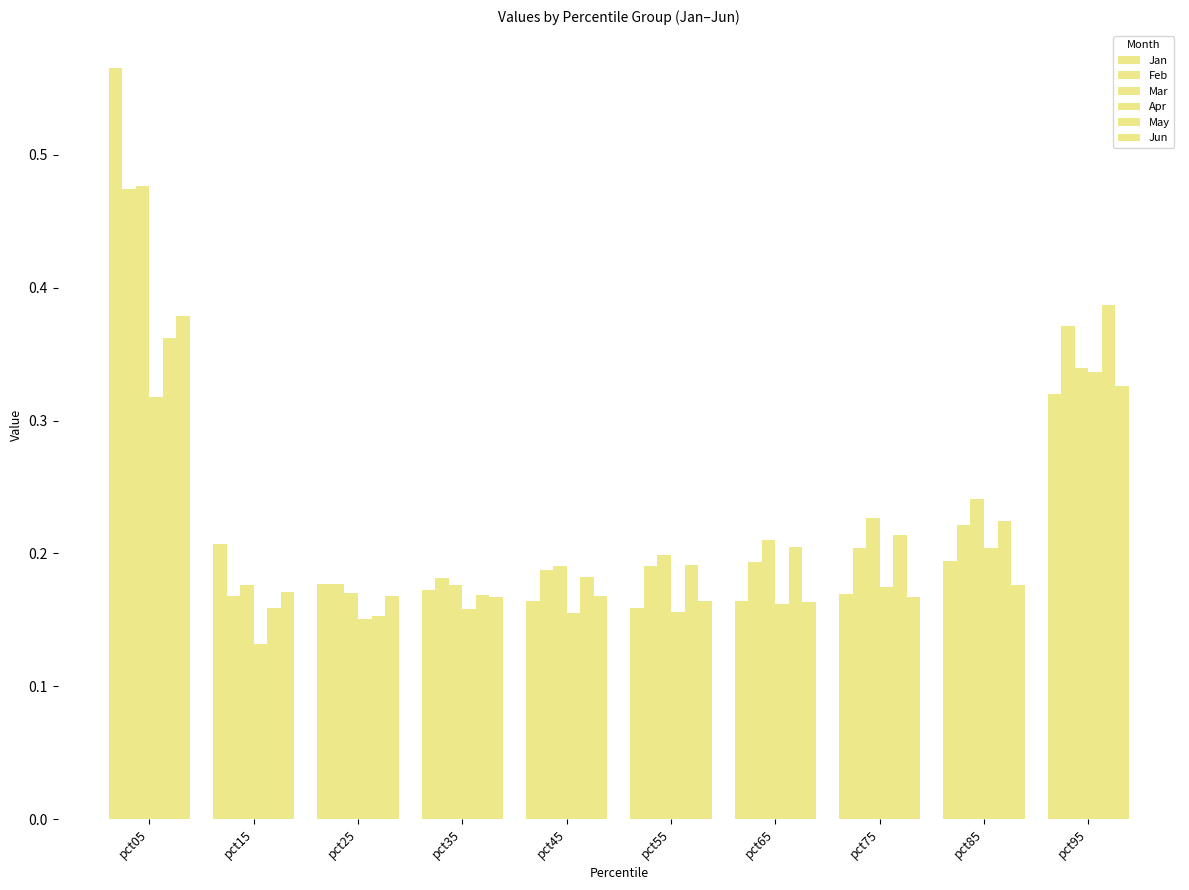

Which category has the highest value across all series?

pct05